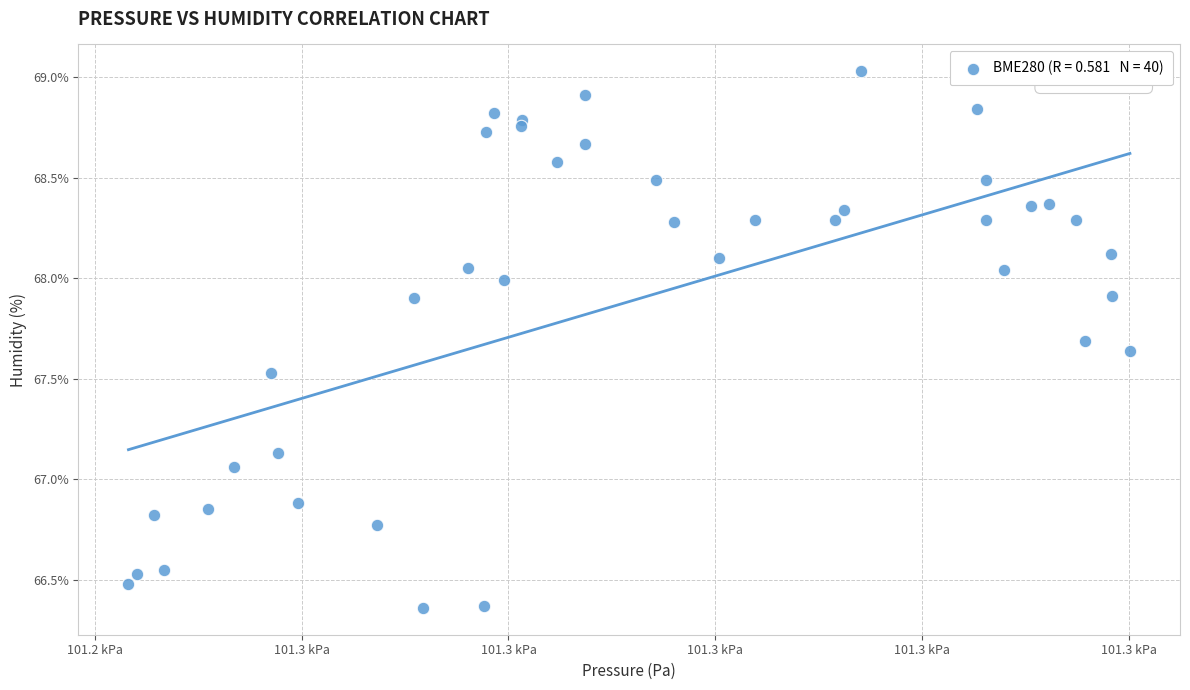

What is the range of Y values (max minus min)?

2.7